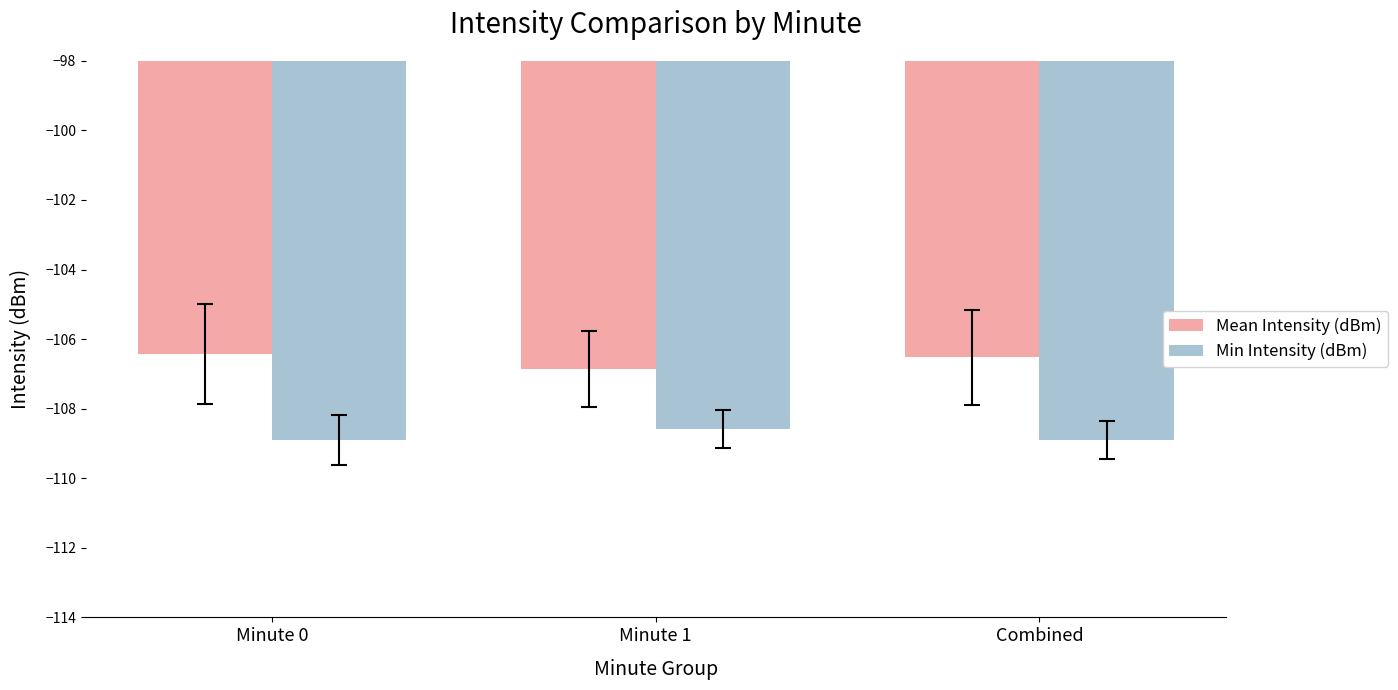

Reading left to right, extract all data points from this chart.

Mean Intensity (dBm): -106.4	-106.8	-106.5
Min Intensity (dBm): -108.9	-108.6	-108.9